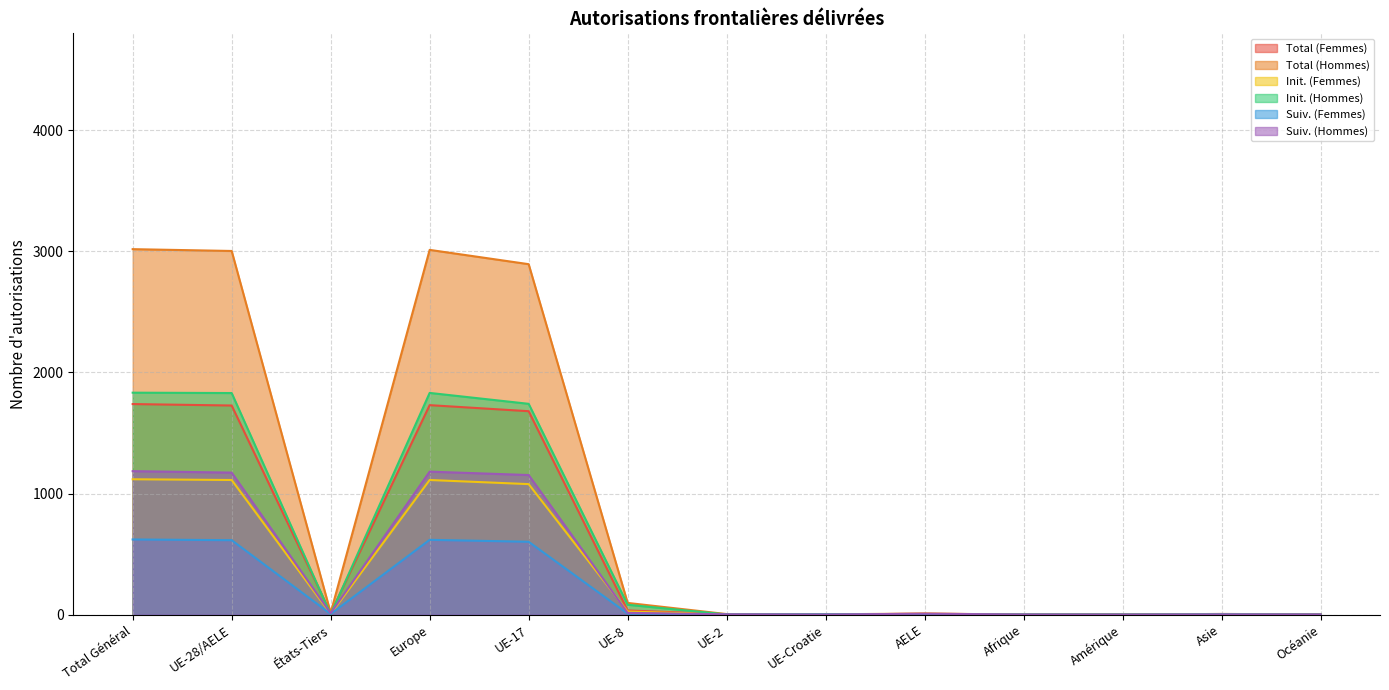

What is the difference between the maximum and second lowest values in the Total (Hommes) series?

3016